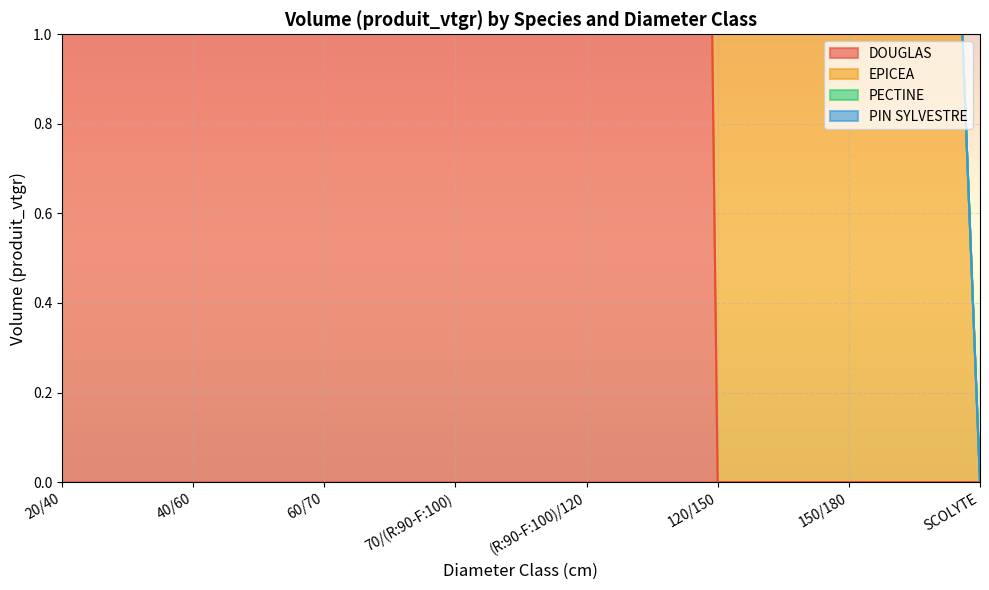

True or false: EPICEA and PIN SYLVESTRE cross at least once.

False